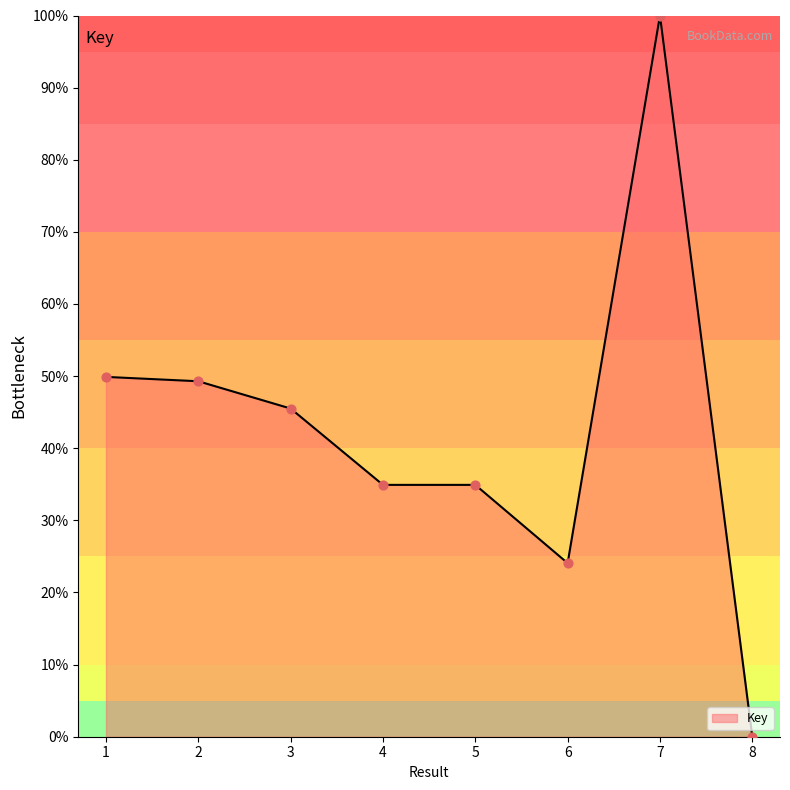

Between 1 and 4, which is larger?

1